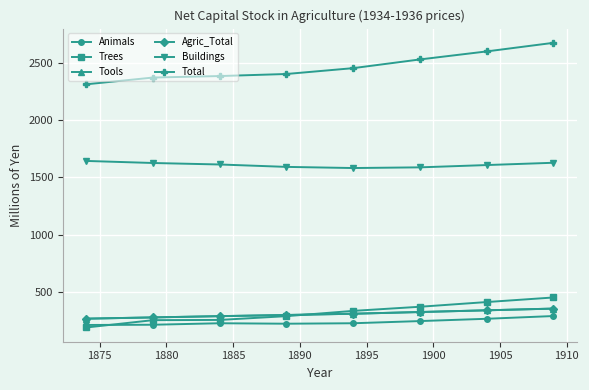

What is the minimum value for Agric_Total?

267